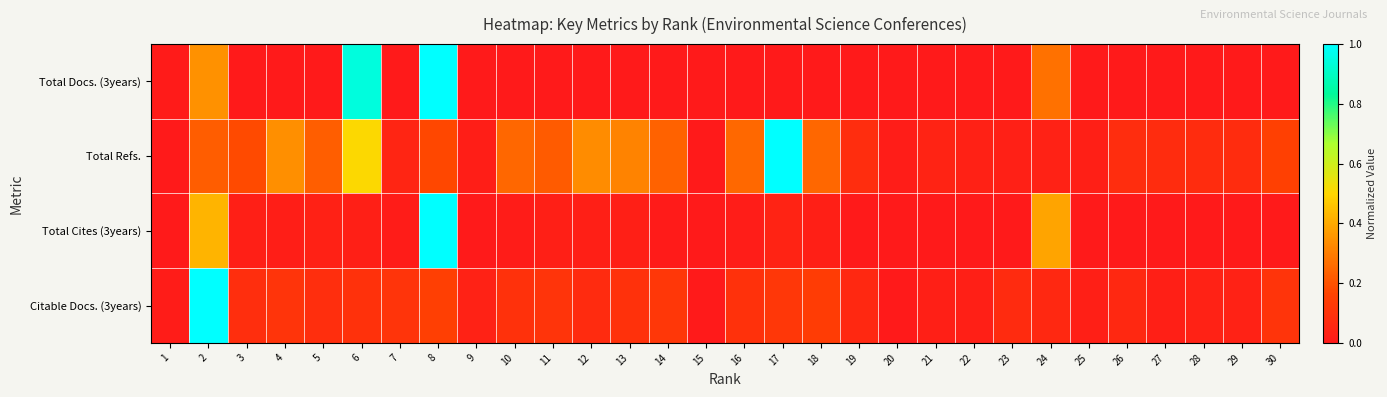

What is the difference between the highest and lowest values at 28?

0.1